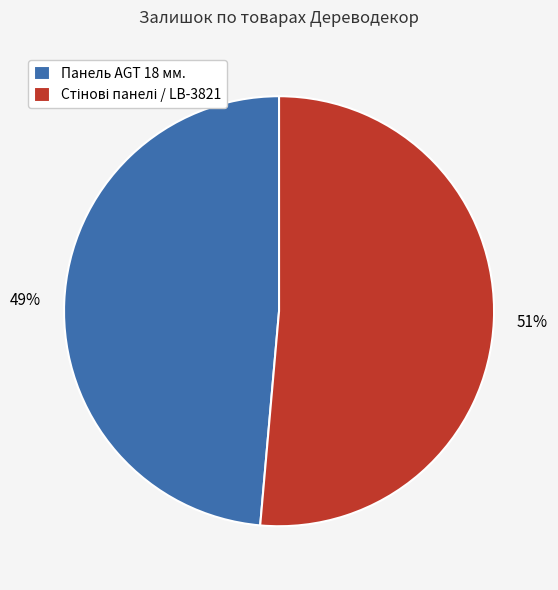

Which category has the smallest portion of the pie?

Панель AGT 18 мм.